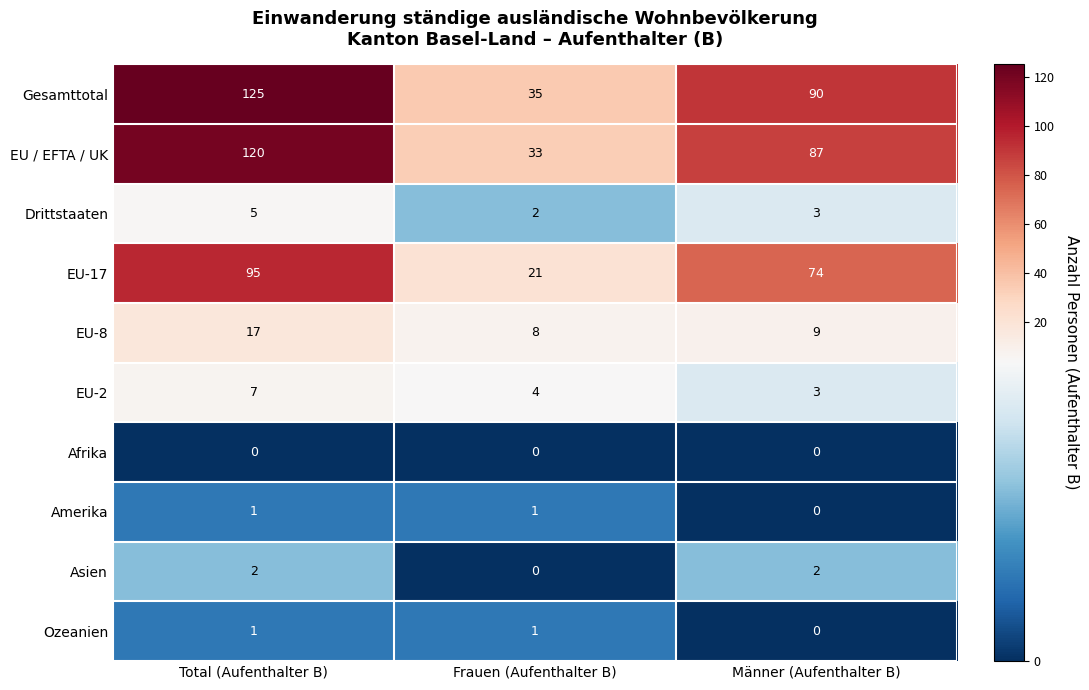

Rank the categories by Drittstaaten value from highest to lowest.

Total (Aufenthalter B), Männer (Aufenthalter B), Frauen (Aufenthalter B)